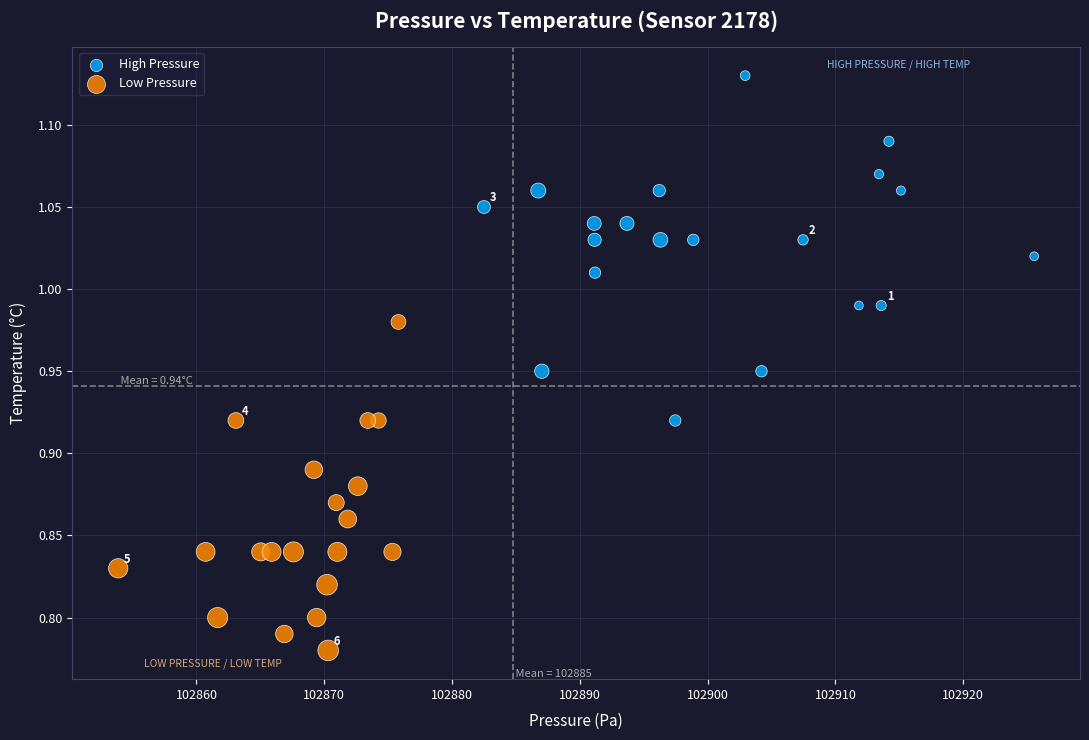

Which series contains the highest Y value?

High Pressure